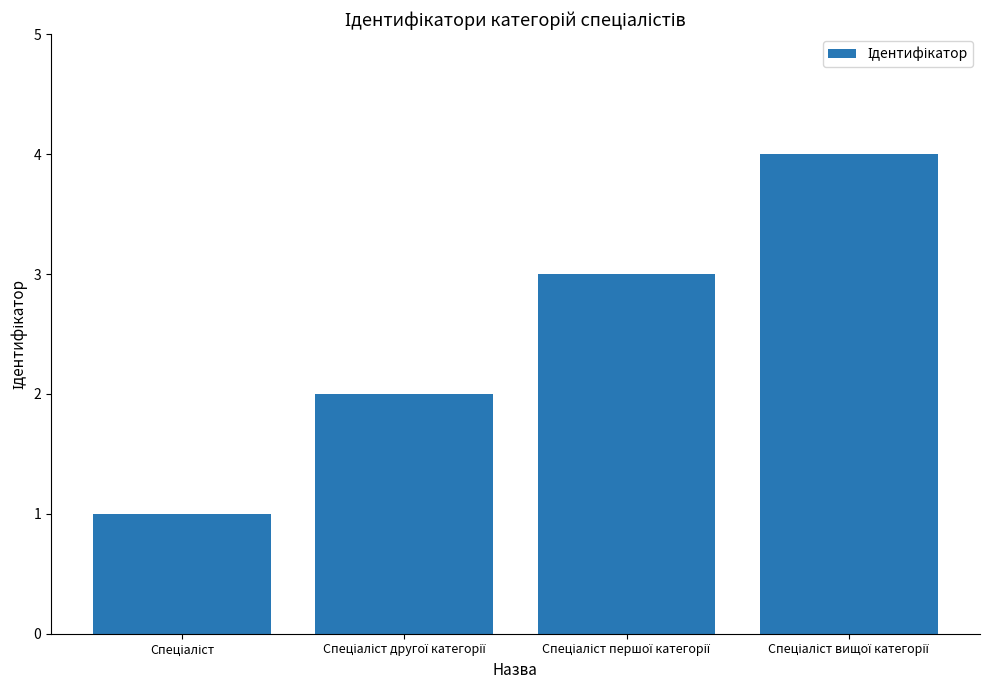

Does the chart contain stacked bars?

No